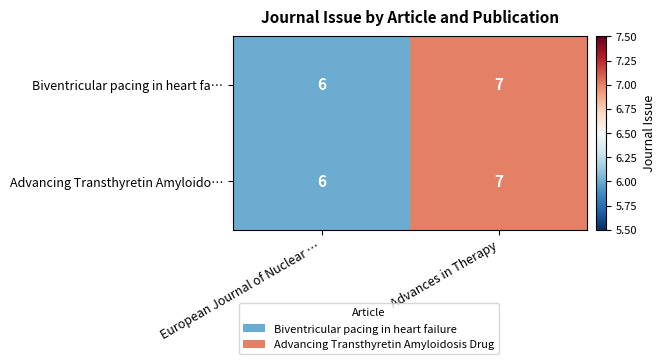

Reading right to left, what are all the values shown in this chart?

Biventricular pacing in heart fa…: 7	6
Advancing Transthyretin Amyloido…: 7	6